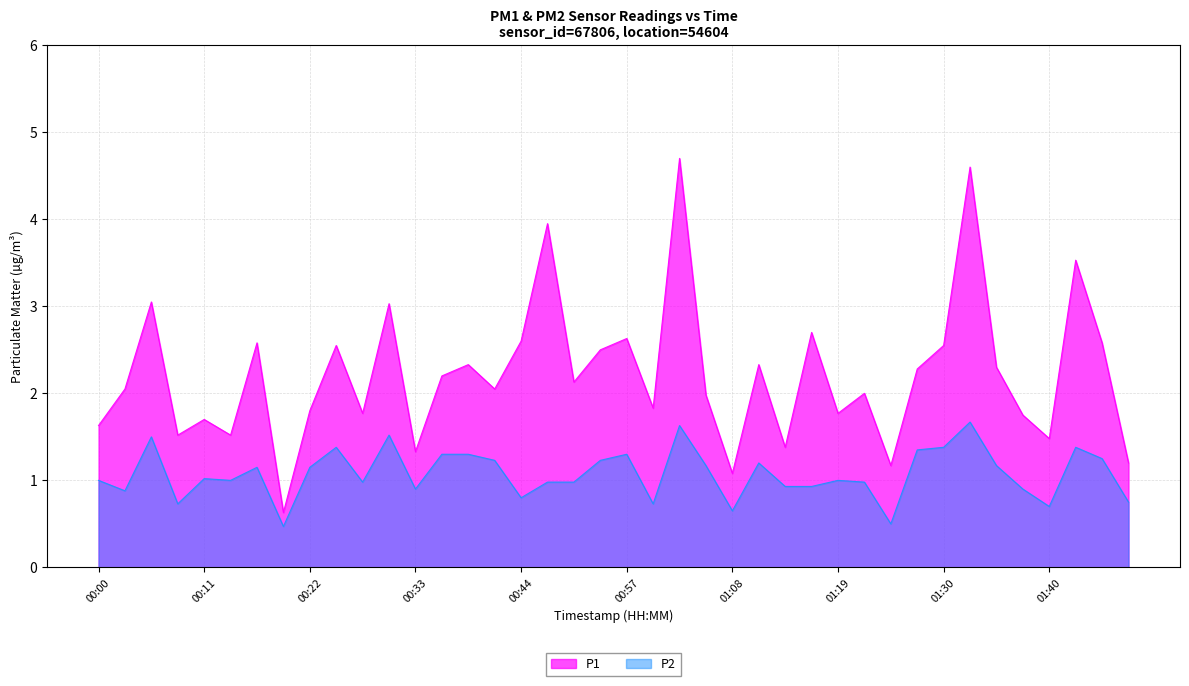

What are all the series names shown in the legend?

P1, P2